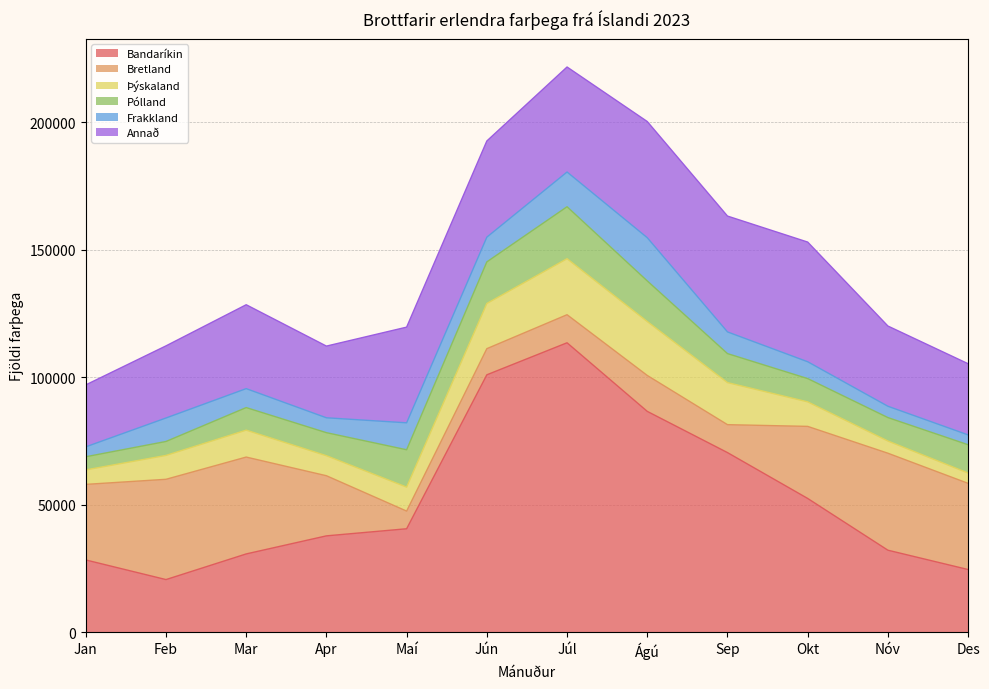

What is the average value of the Þýskaland series?

11554